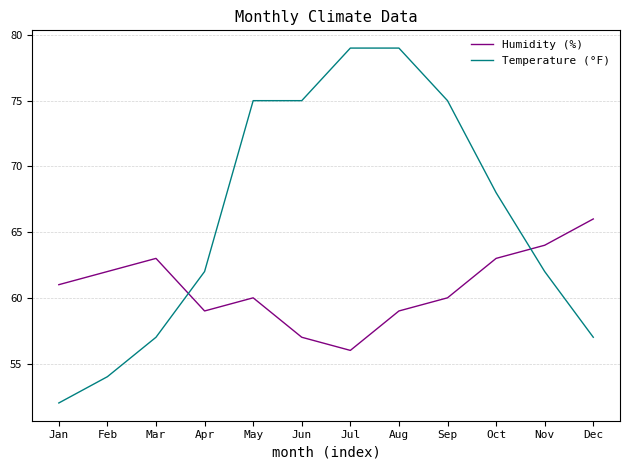

The value of Temperature (°F) at Jan is 52. True or false?

True